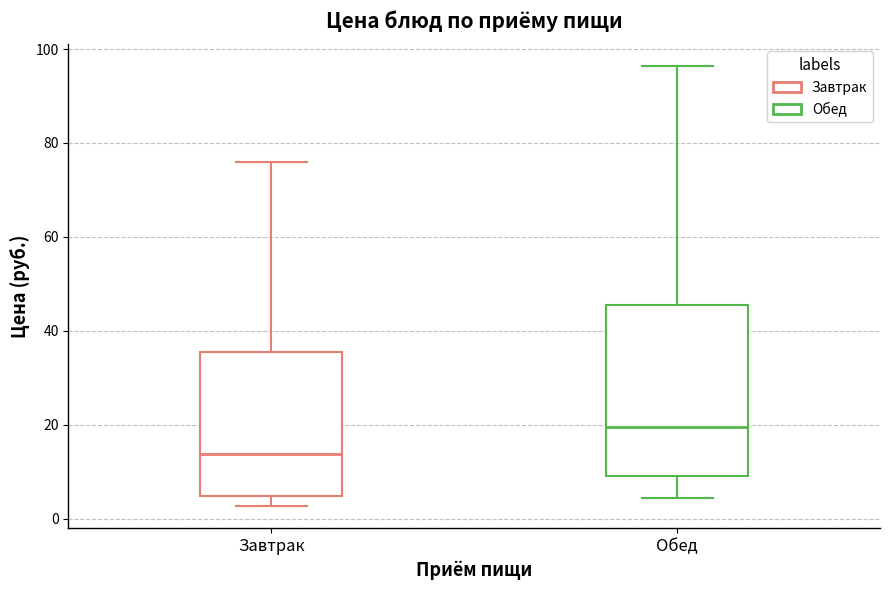

Reading left to right, transcribe this box plot: for each box, give where its median line is, the range the box spans, and where its two whiskers end, as read against the y-axis. The values are not printed on the chart, so give them approximately, as read against the axis.

Завтрак: median 14, box 4 to 36, whiskers 2 to 76
Обед: median 20, box 10 to 46, whiskers 4 to 96